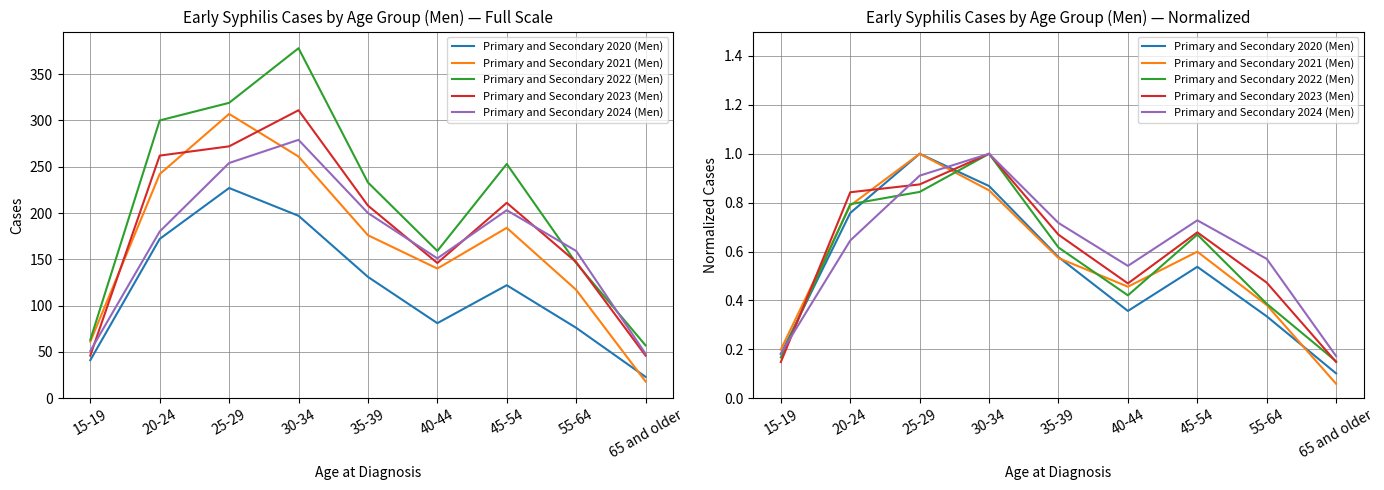

The value of Primary and Secondary 2022 (Men) at 65 and older is 0.3. True or false?

False